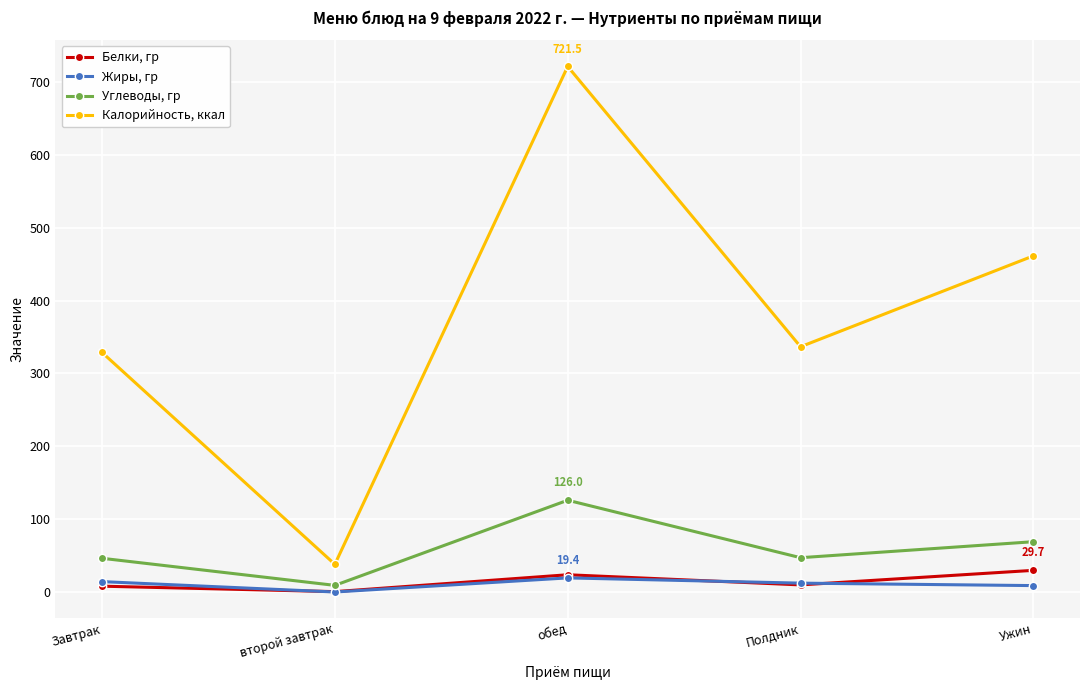

How many distinct data groups are displayed?

4